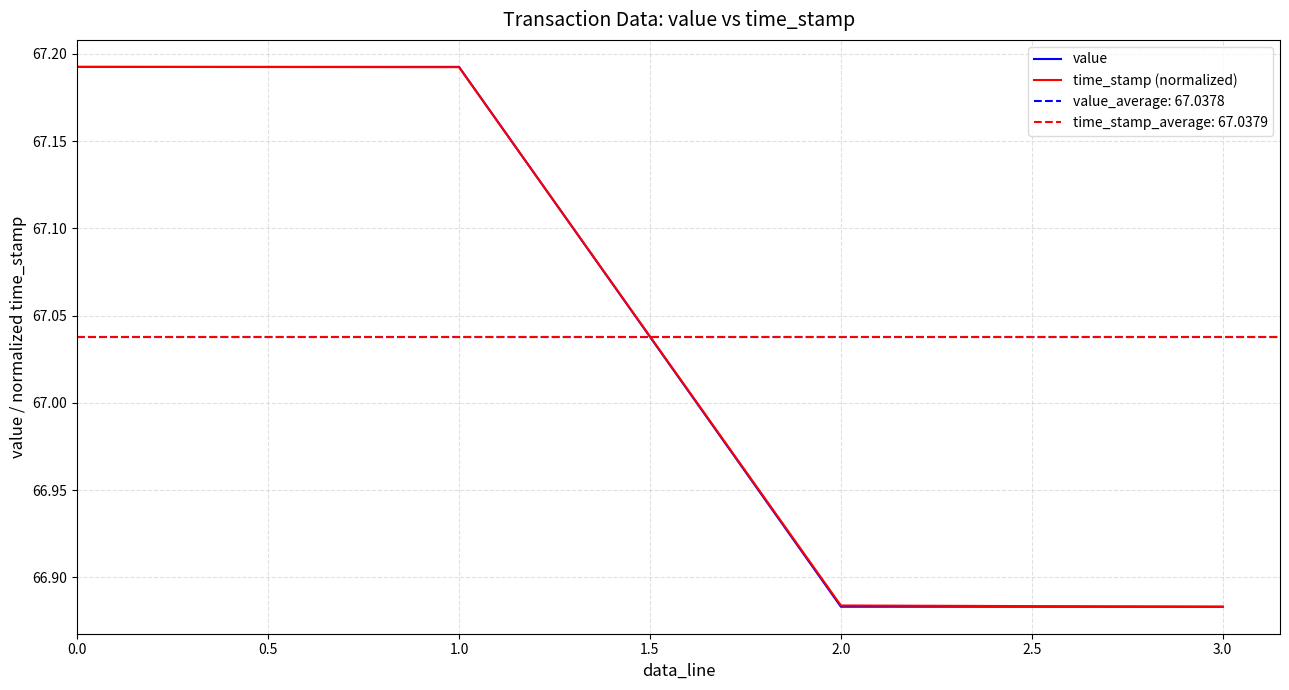

Is it true that time_stamp (normalized) equals 15.0 at 0.0?

False